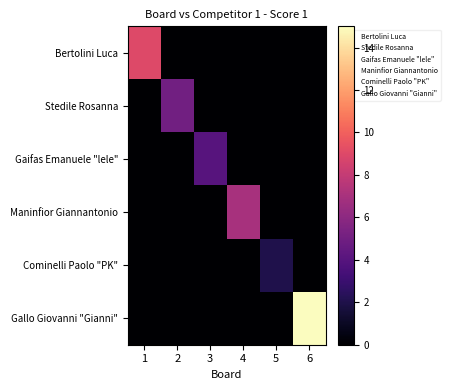

Rank the series at 4 from lowest to highest value.

Bertolini Luca, Stedile Rosanna, Gaifas Emanuele "lele", Cominelli Paolo "PK", Gallo Giovanni "Gianni", Maninfior Giannantonio